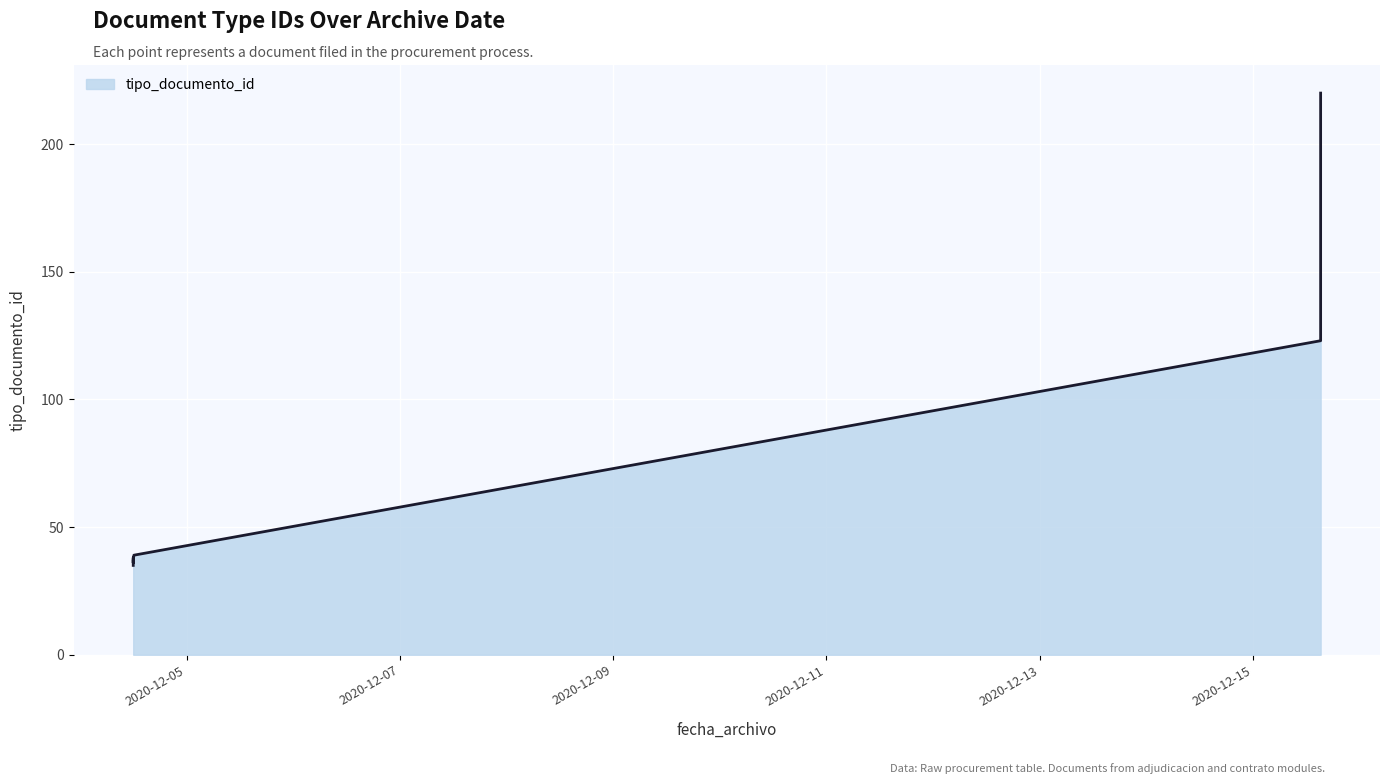

What is the sum of the values at 2020-12-15 15:15:05 and 2020-12-04 12:00:11?

161